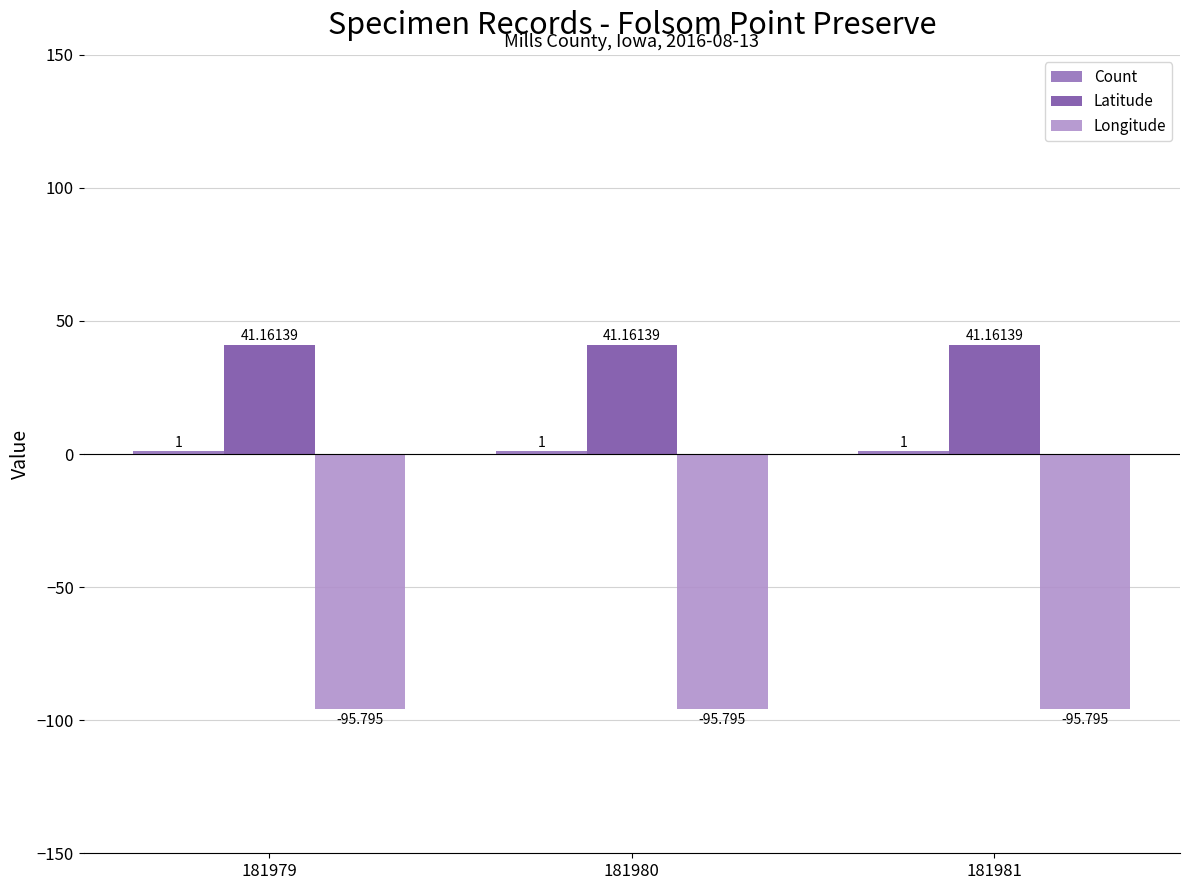

At which category is the sum across all series the highest?

181979